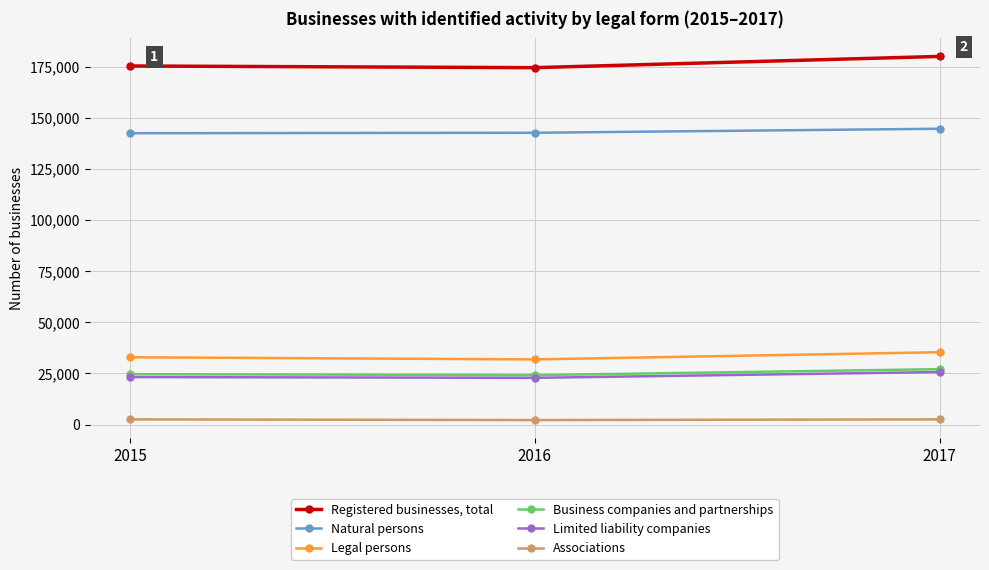

The Limited liability companies series shows 23211 at 2015. True or false?

True